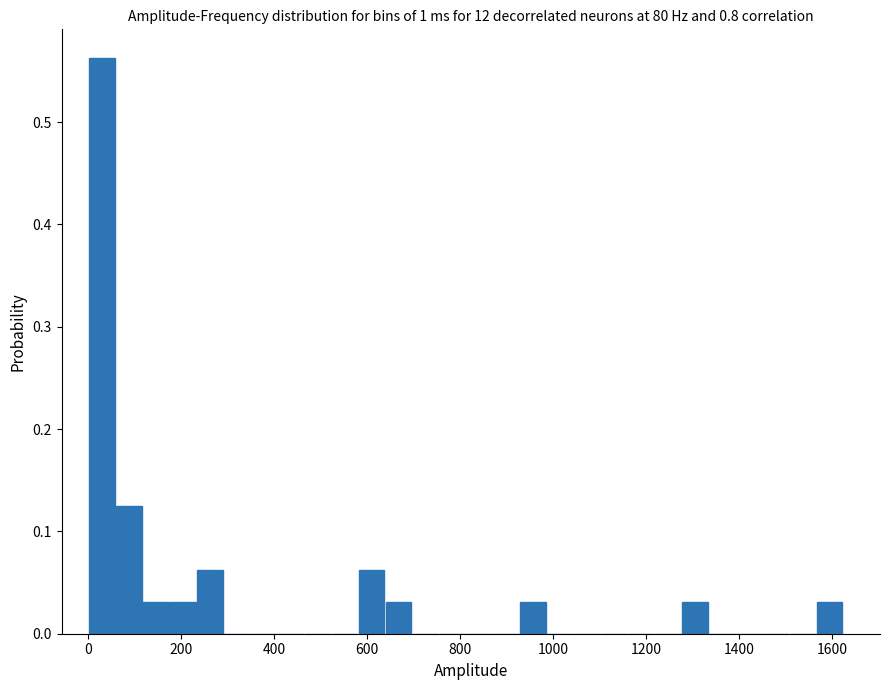

Around what value on the x-axis is the tallest bar? Give the approximate position of its centre, as read against the axis.

20